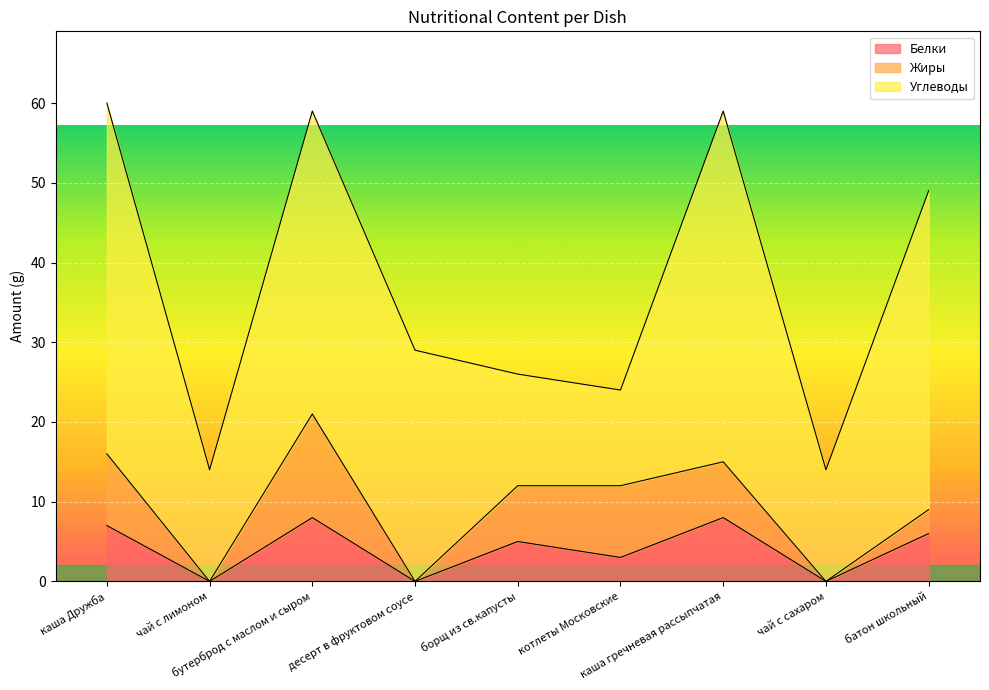

The Углеводы series shows 24 at чай с сахаром. True or false?

False